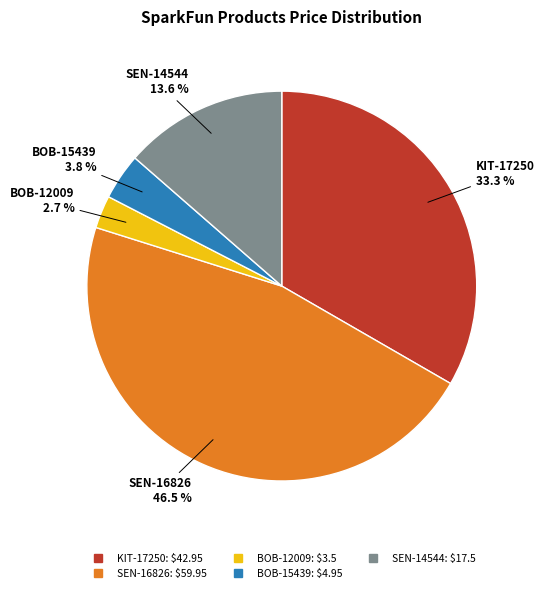

To the nearest percent, what portion does BOB-12009 represent?

3%